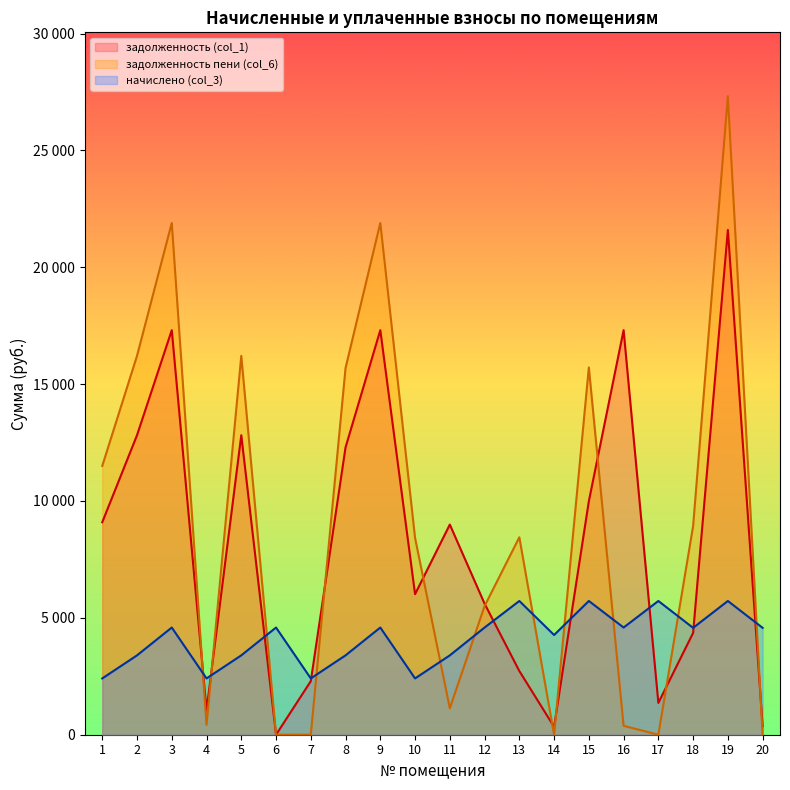

What is the difference between the maximum and minimum values in the начислено (col_3) series?

3313.6